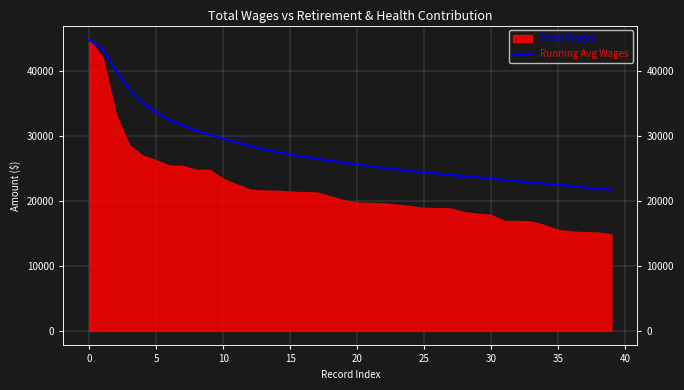

How many categories are shown in the chart?

40